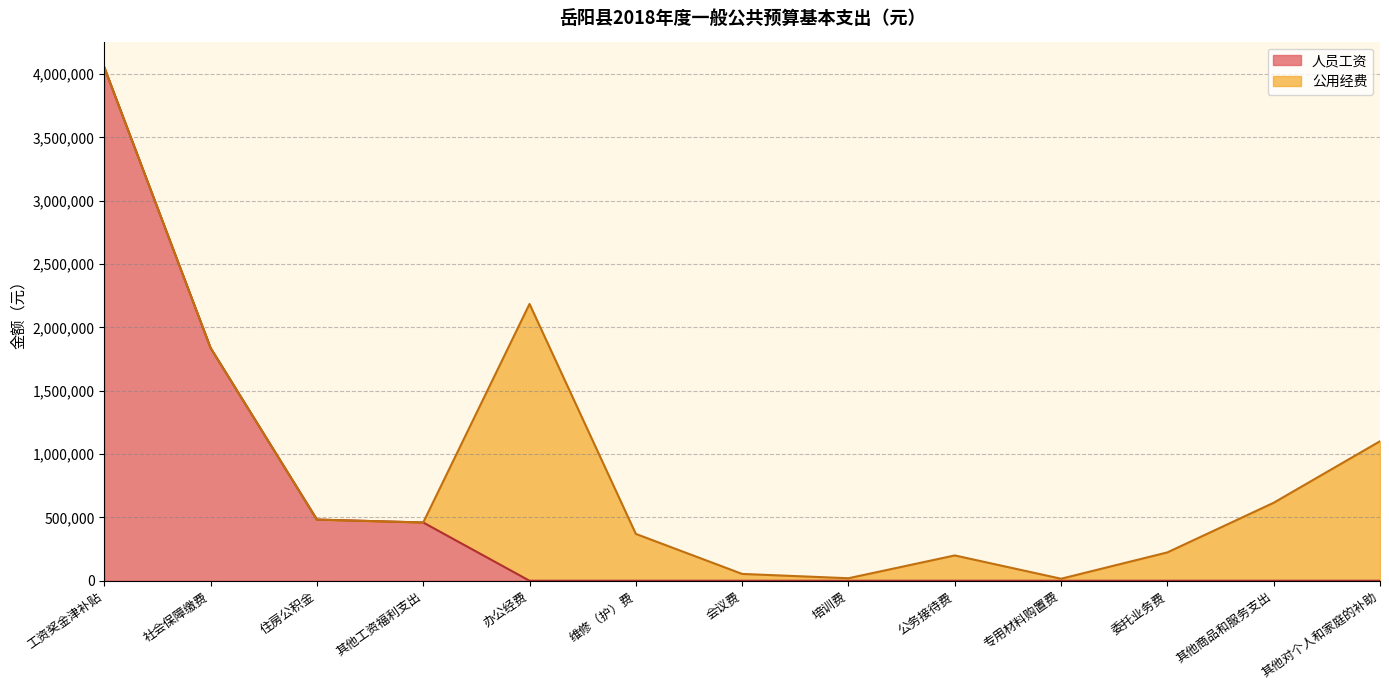

The chart shows a value of -1848111 at 办公经费. True or false?

False